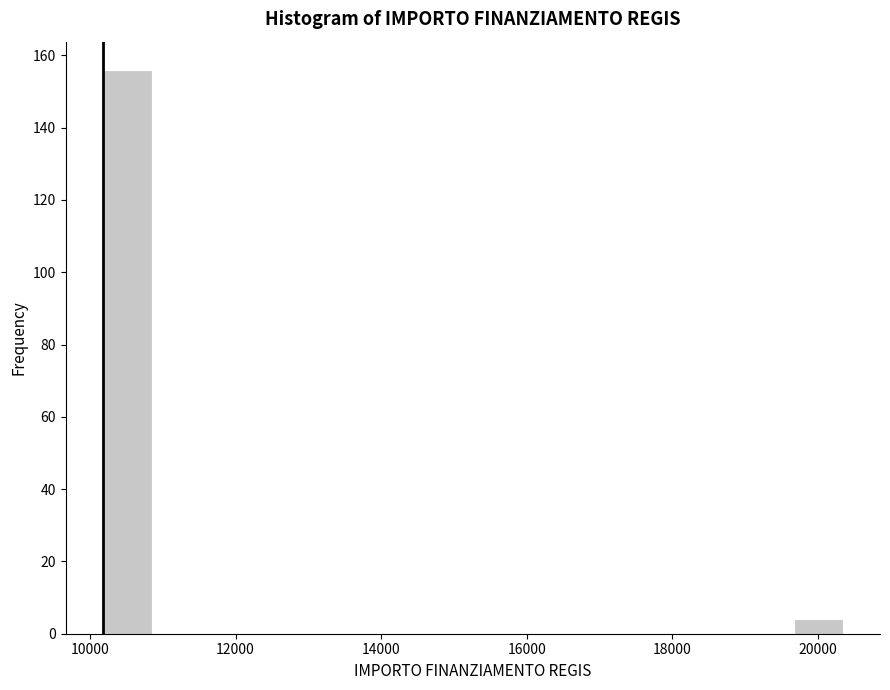

Around what value on the x-axis is the tallest bar? Give the approximate position of its centre, as read against the axis.

10600